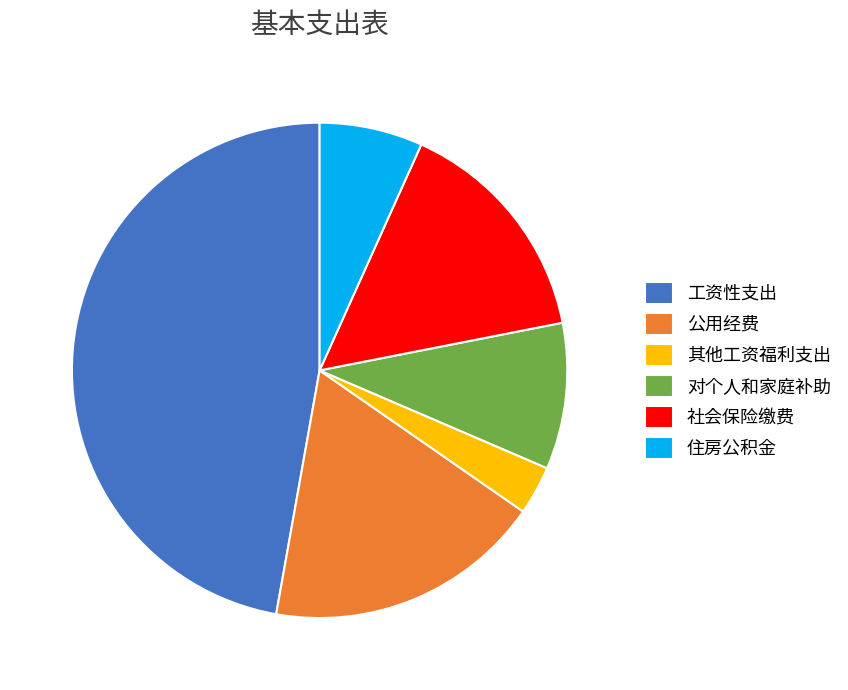

Does 社会保险缴费 account for over 50% of the chart?

No